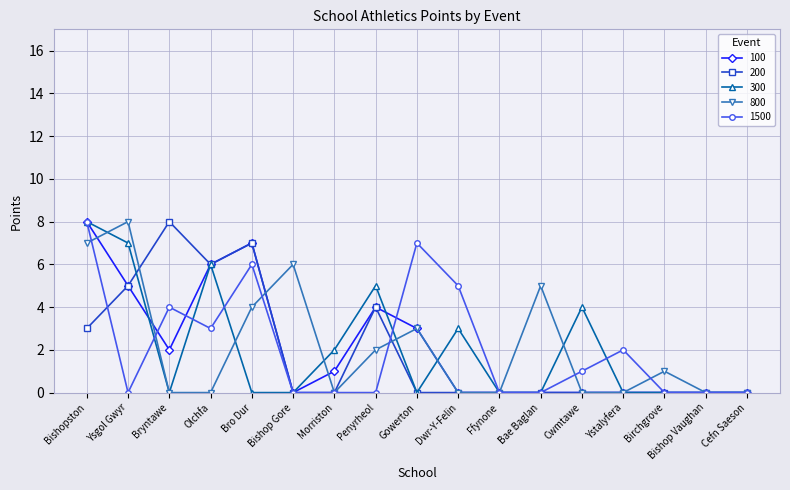

Which series changed the most between Bryntawe and Ystalyfera?

200